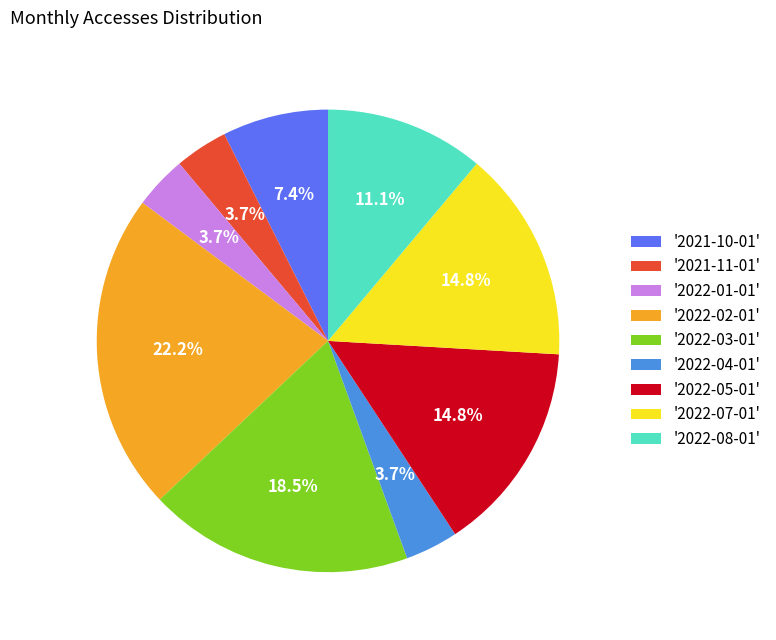

Does any single category account for the majority?

No